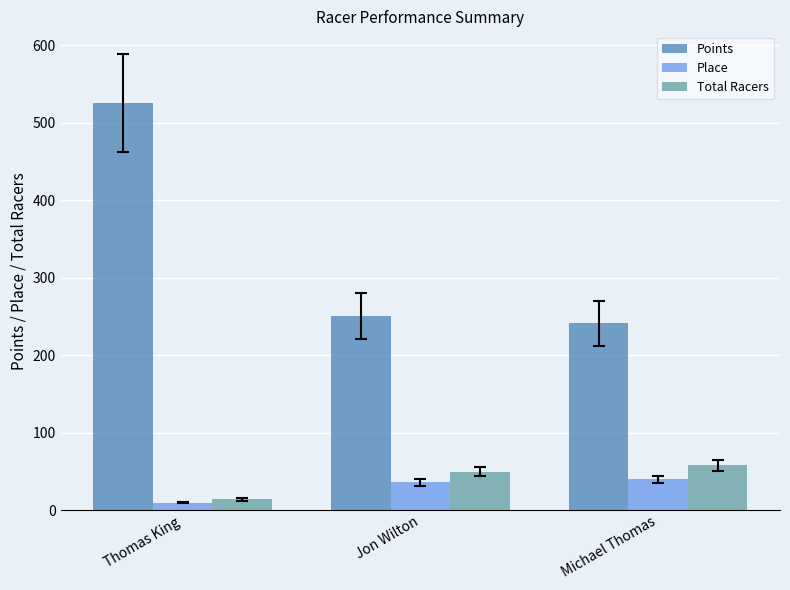

What are all the series names shown in the legend?

Points, Place, Total Racers